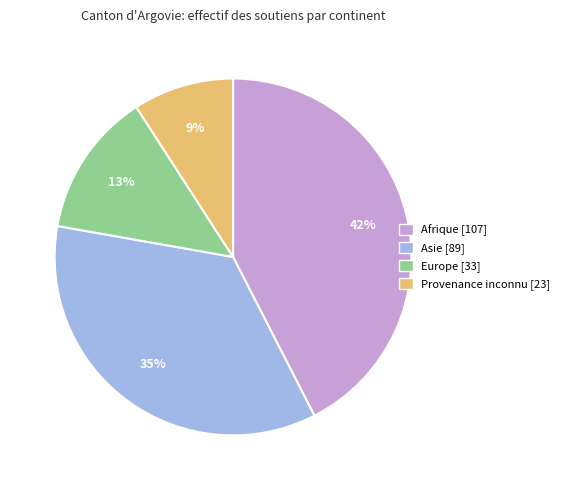

Combined, do Asie and Afrique account for over 50%?

Yes